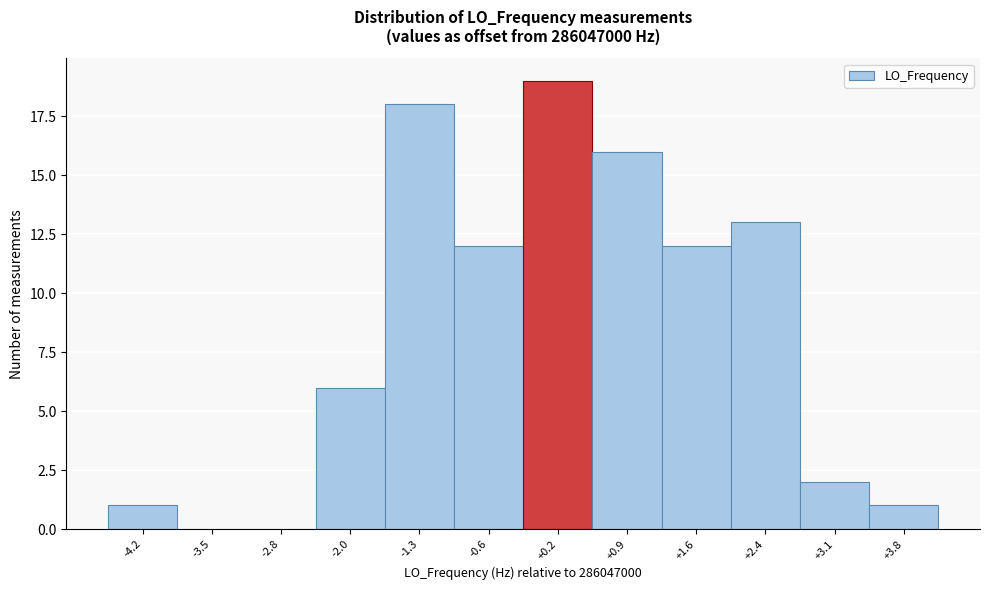

Reading left to right, list every bar in this chart as the range it spans on the x-axis followed by its height. Neither the bar edges nor the heights are printed on the chart, so give them approximately, as read against the axes.

-4.6 to -3.9: 1
-3.9 to -3.1: 0
-3.1 to -2.4: 0
-2.4 to -1.7: 6
-1.7 to -0.9: 18
-0.9 to -0.2: 12
-0.2 to 0.5: 19
0.5 to 1.3: 16
1.3 to 2.0: 12
2.0 to 2.7: 13
2.7 to 3.5: 2
3.5 to 4.2: 1